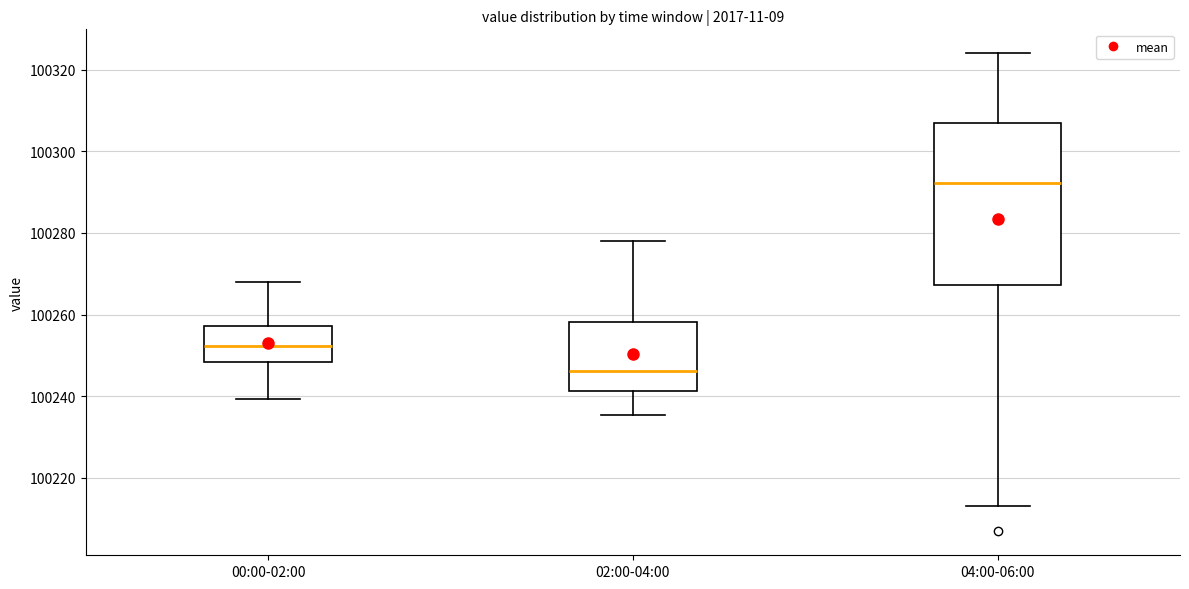

Reading left to right, transcribe this box plot: for each box, give where its median line is, the range the box spans, and where its two whiskers end, as read against the y-axis. The values are not printed on the chart, so give them approximately, as read against the axis.

00:00-02:00: median 100252, box 100248 to 100258, whiskers 100240 to 100268
02:00-04:00: median 100246, box 100242 to 100258, whiskers 100236 to 100278
04:00-06:00: median 100292, box 100268 to 100306, whiskers 100214 to 100324